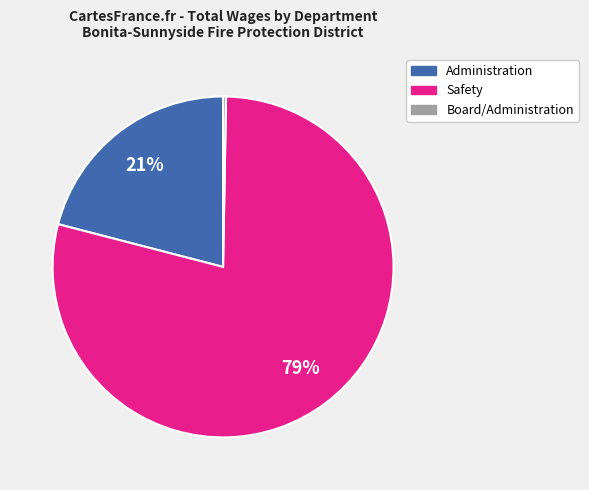

To the nearest percent, what is the average slice percentage?

33%